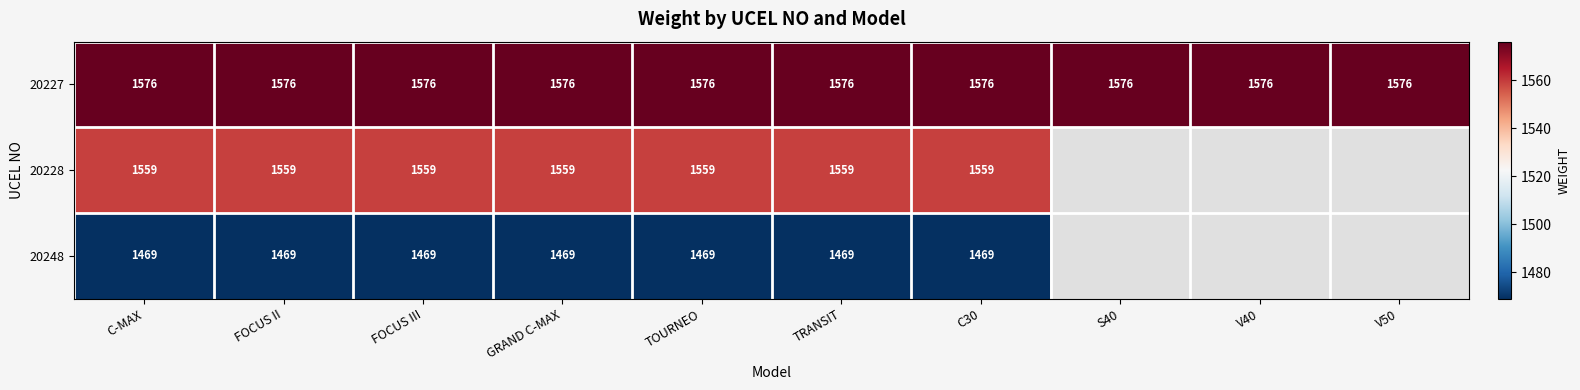

True or false: 20227 has a value of 1576 at C-MAX.

True